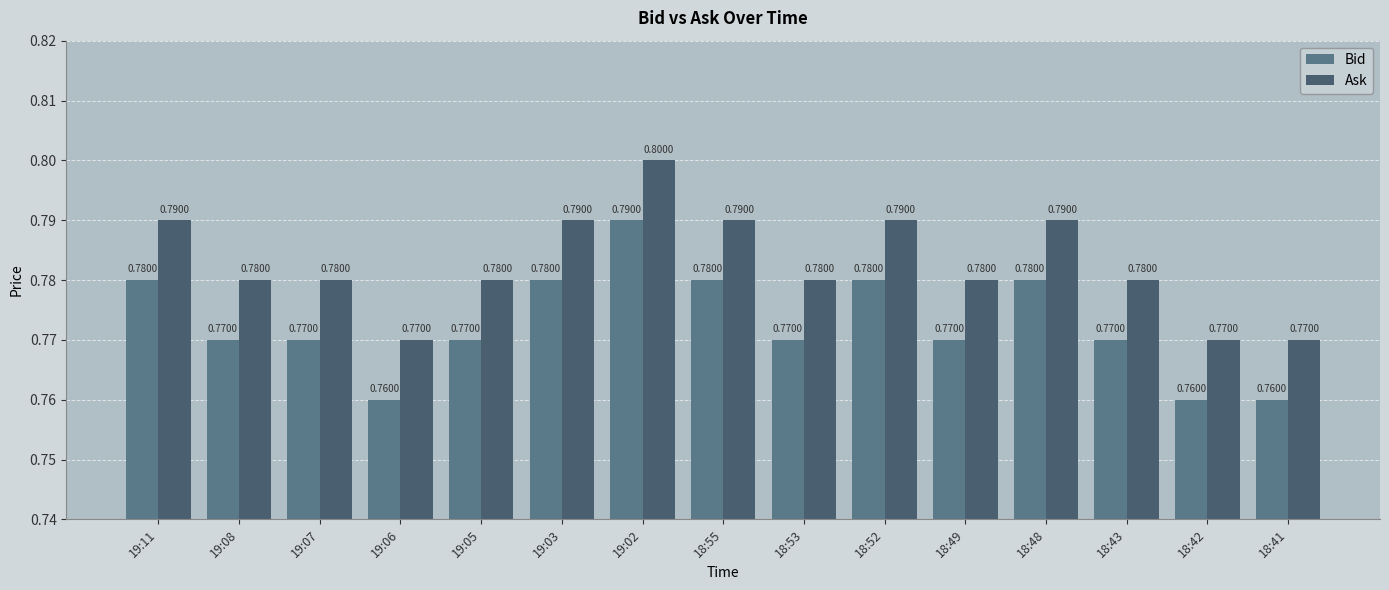

List the series in order of their overall mean, lowest first.

Bid, Ask